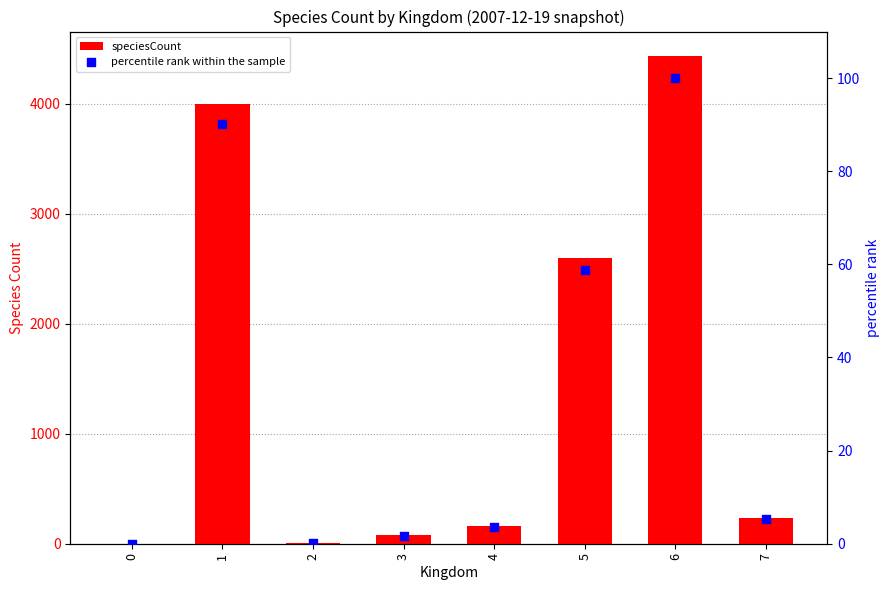

What is the total value across all series at 3?

77.7